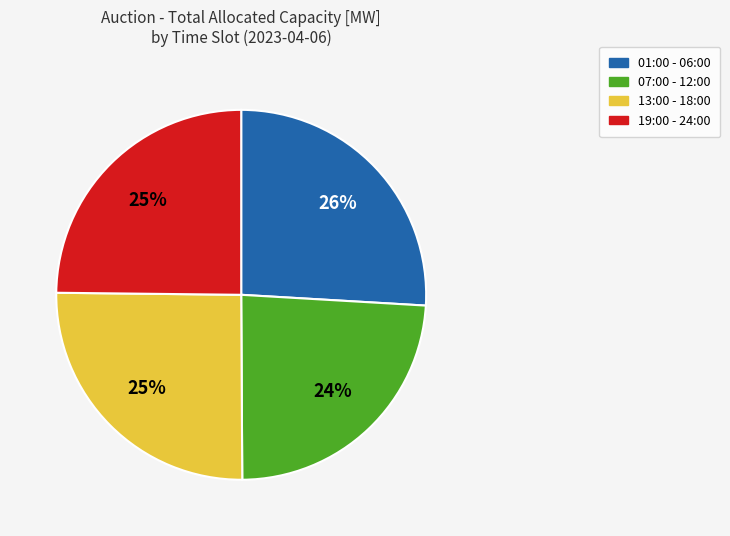

To the nearest percent, what is the average slice percentage?

25%